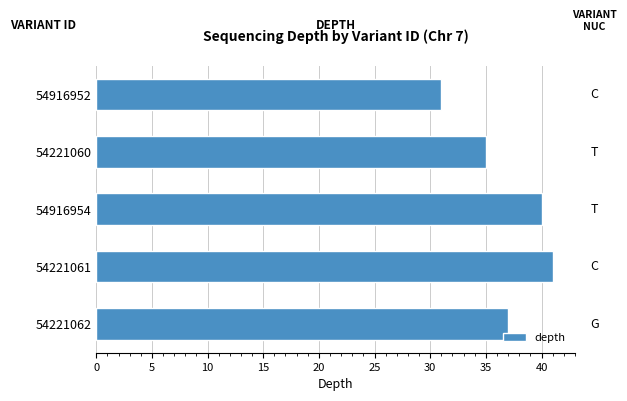

Are the bars horizontal?

Yes